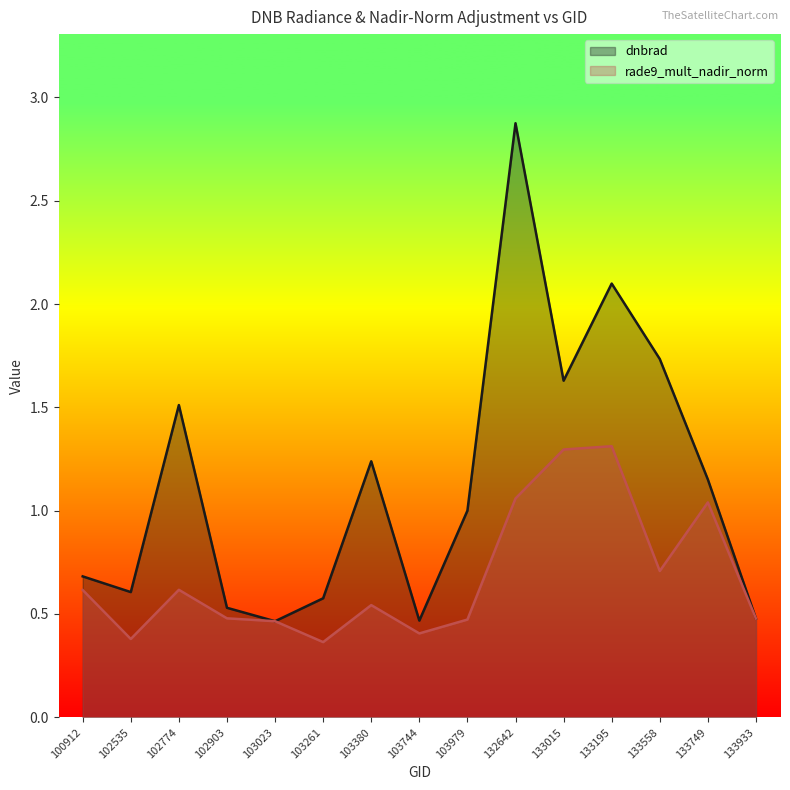

Rank the series at 102535 from highest to lowest value.

dnbrad, rade9_mult_nadir_norm